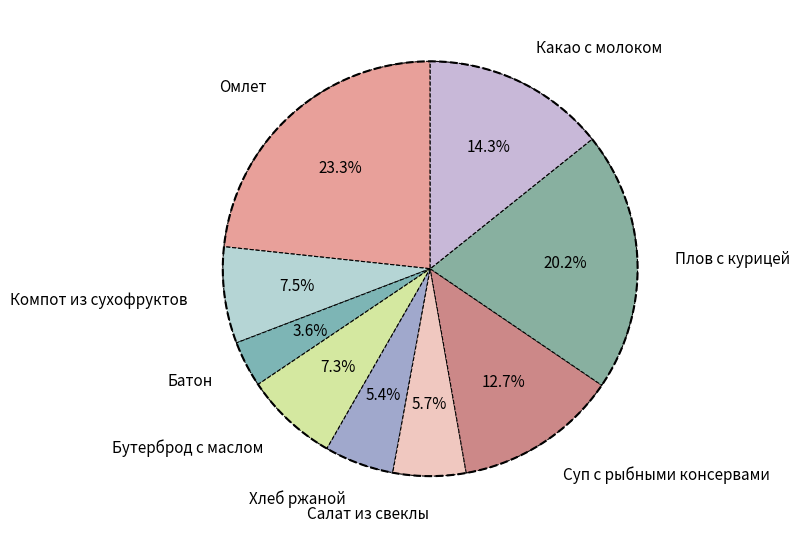

Which category has the biggest portion of the pie?

Омлет